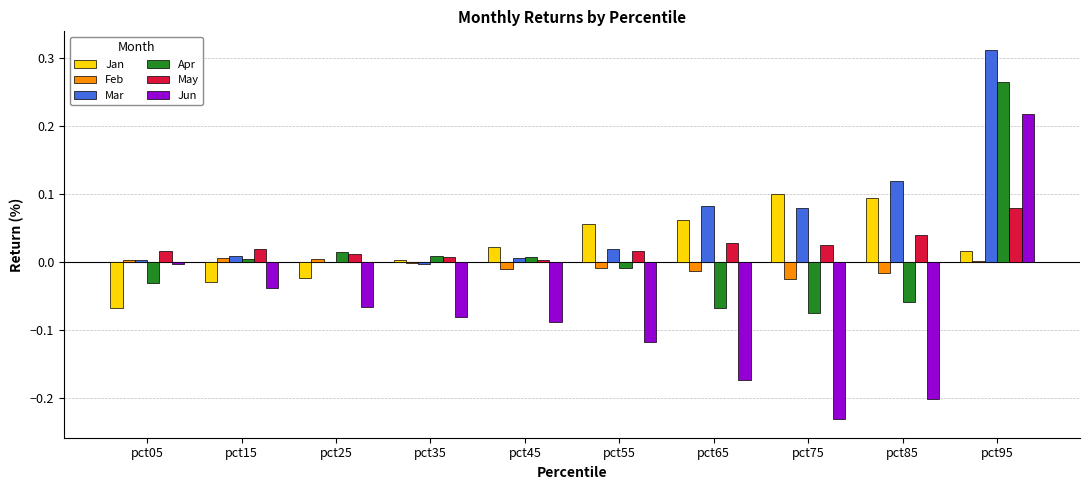

Are the bars grouped side by side (vs. stacked)?

Yes